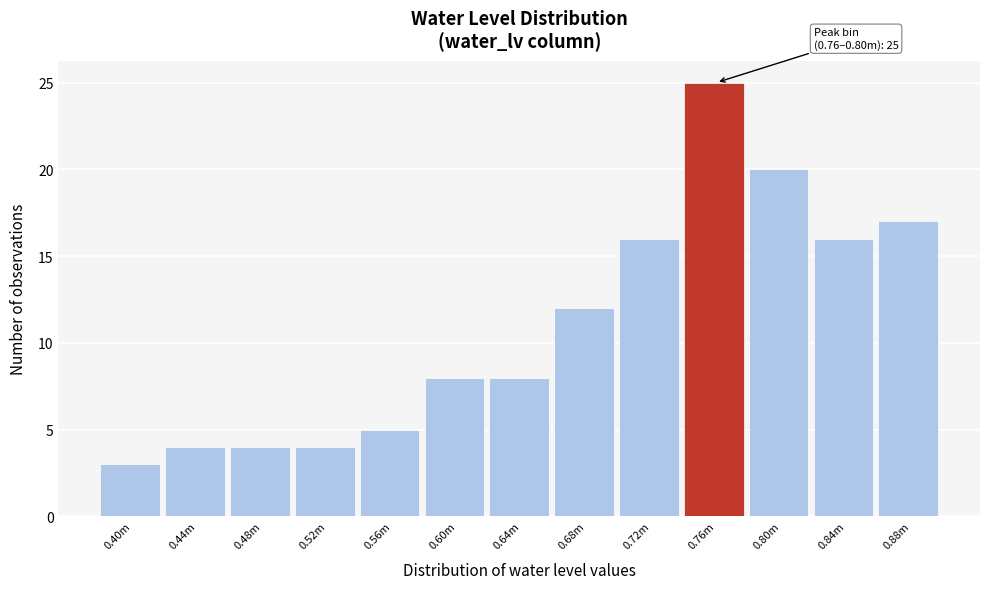

Reading left to right, what are all the values shown in this chart?

3	4	4	4	5	8	8	12	16	25	20	16	17